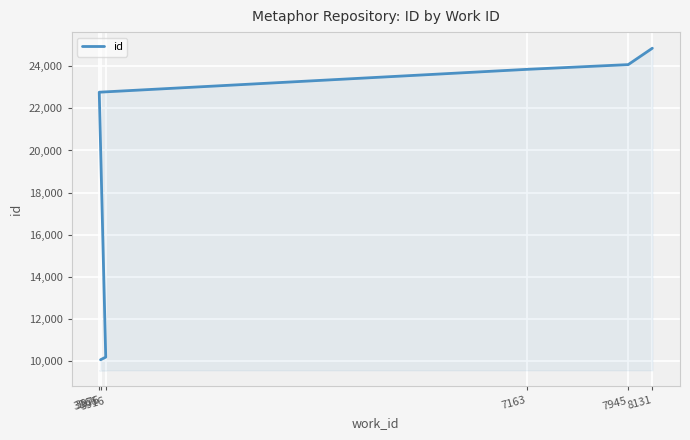

Reading left to right, transcribe all the data shown in this chart.

3876=10042	3916=10166	3866=22773	7163=23860	7945=24086	8131=24866